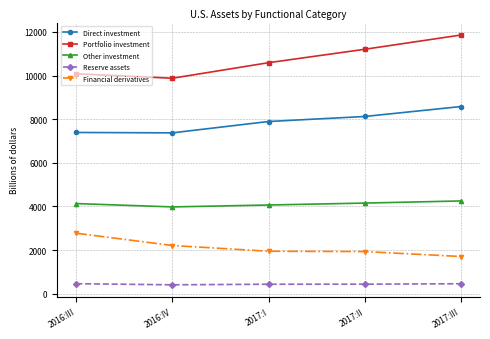

At which label does Financial derivatives first exceed 1946?

2016:III